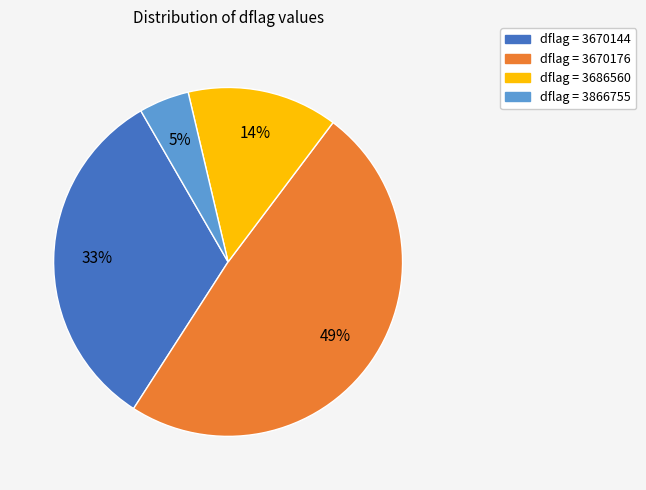

Does any single category account for the majority?

No